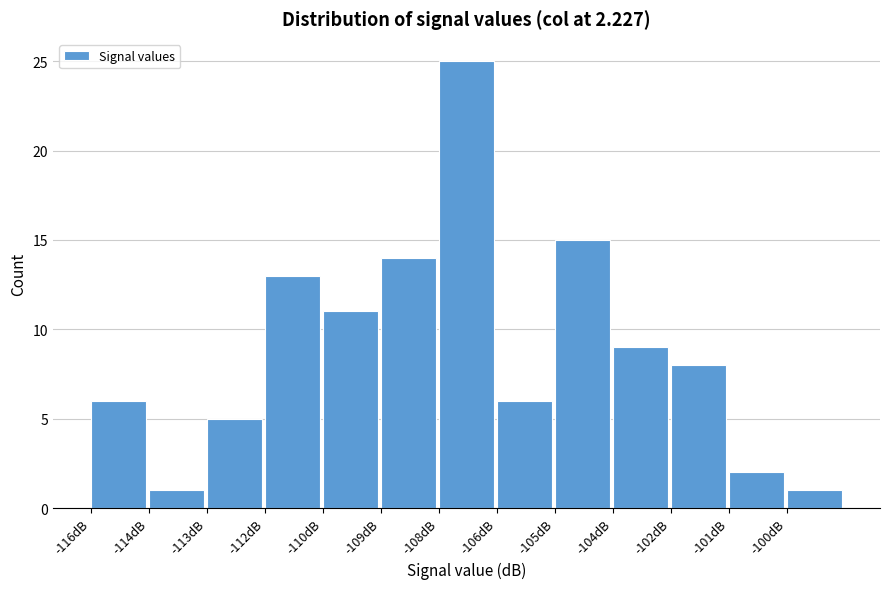

Reading right to left, what are all the values shown in this chart?

-100dB=1	-101dB=2	-102dB=8	-104dB=9	-105dB=15	-106dB=6	-108dB=25	-109dB=14	-110dB=11	-112dB=13	-113dB=5	-114dB=1	-116dB=6